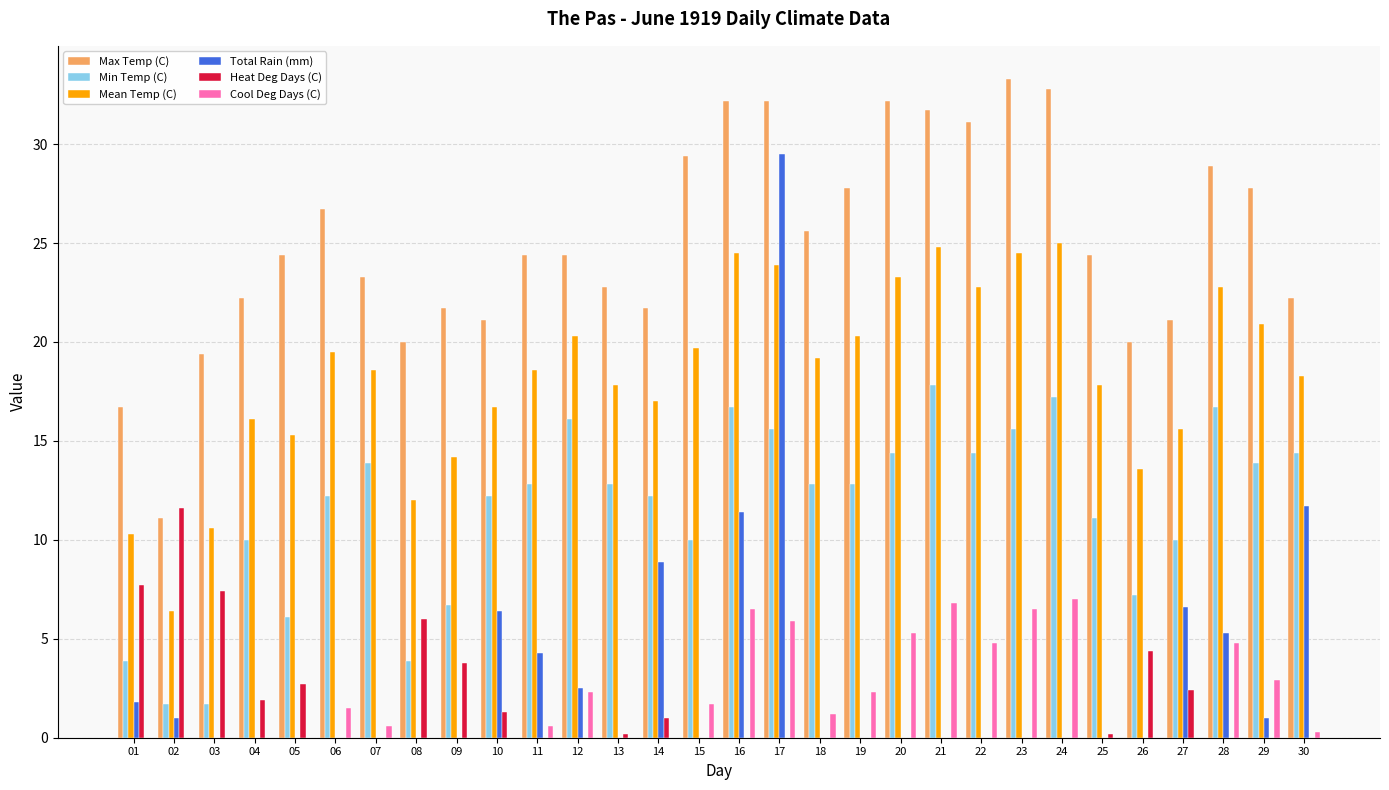

Is the value of Heat Deg Days (C) at 25 greater than the value of Mean Temp (C) at 17?

No